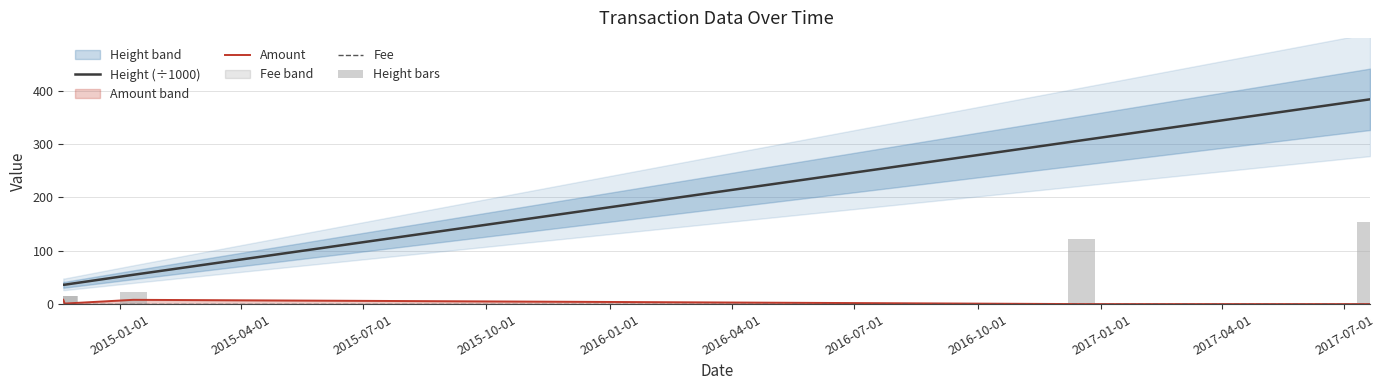

At how many categories does at least one series exceed 286?

2